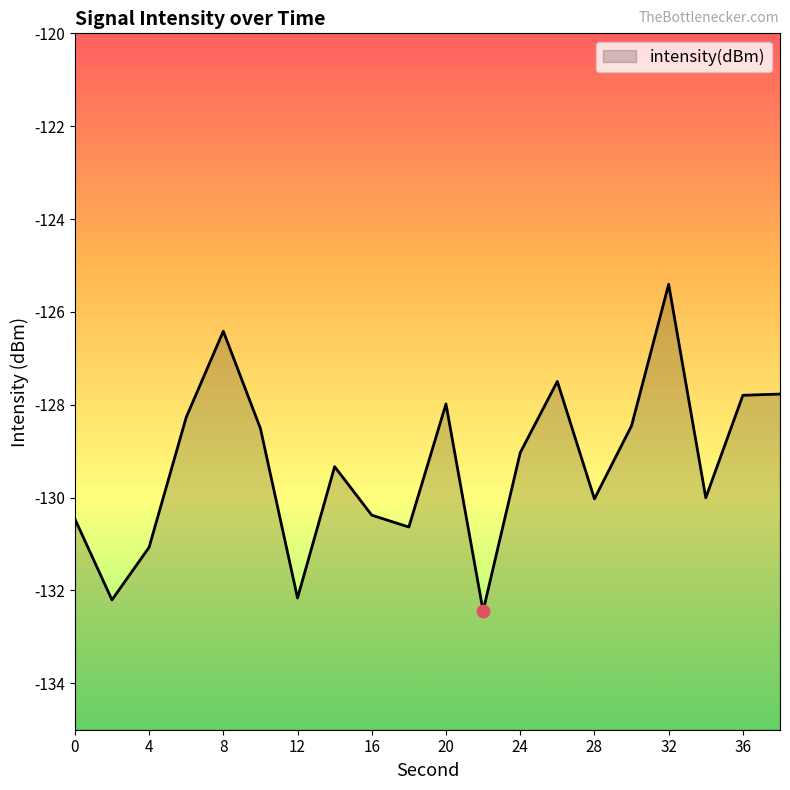

What is the change in value from 8 to 12?

-5.7